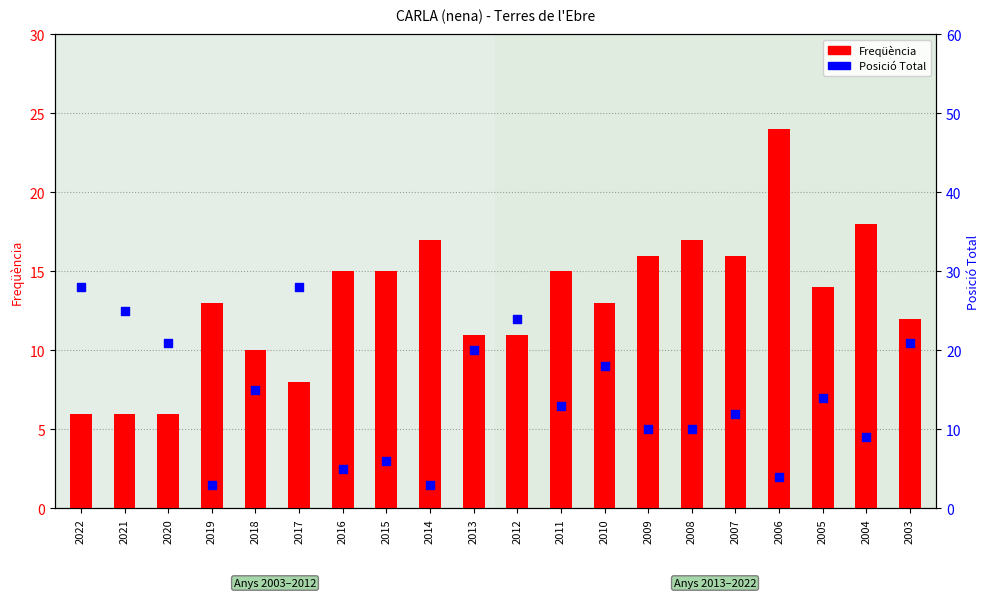

Is the value of Freqüència at 2021 greater than the value of Posició Total at 2016?

Yes